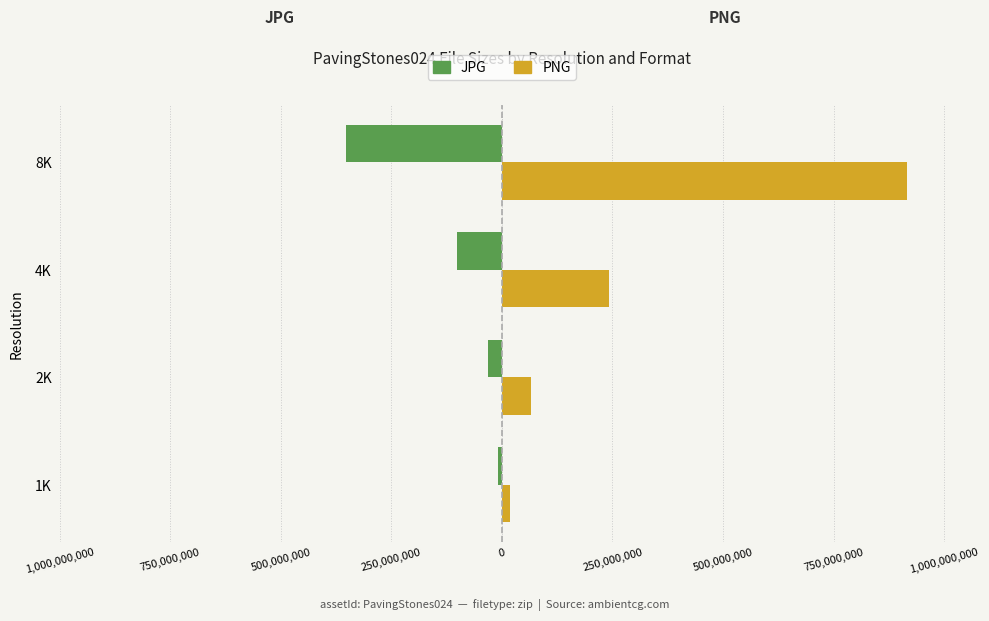

What is the difference between the maximum and minimum values in the PNG series?

897082003